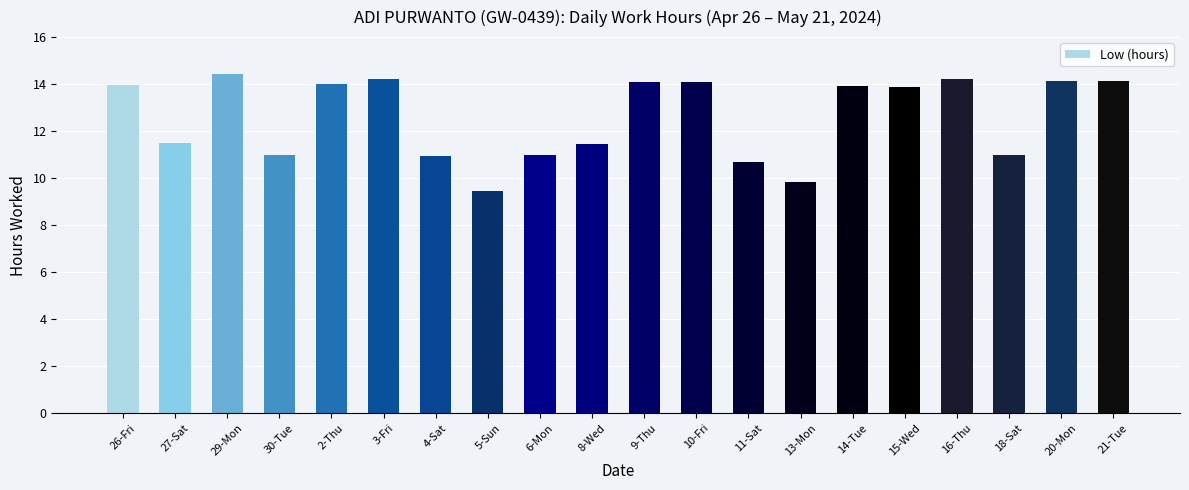

Is it true that the value at 2-Thu is 14.0?

True